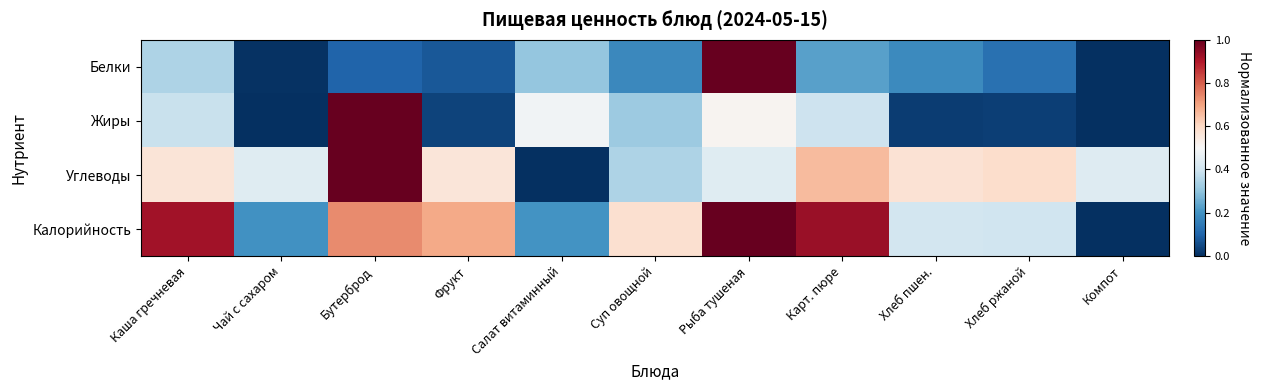

Rank the series by their maximum value, from highest to lowest.

Белки, Жиры, Углеводы, Калорийность